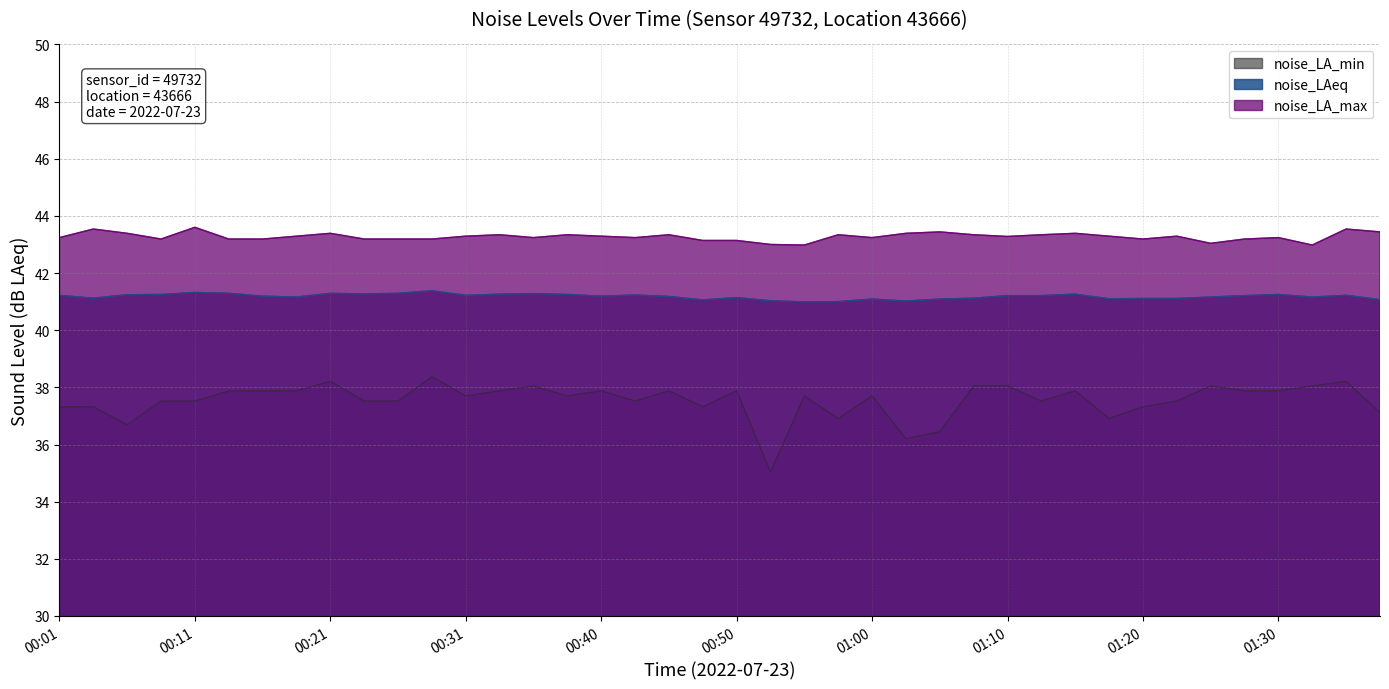

Rank the series by their average value, from highest to lowest.

noise_LA_max, noise_LAeq, noise_LA_min